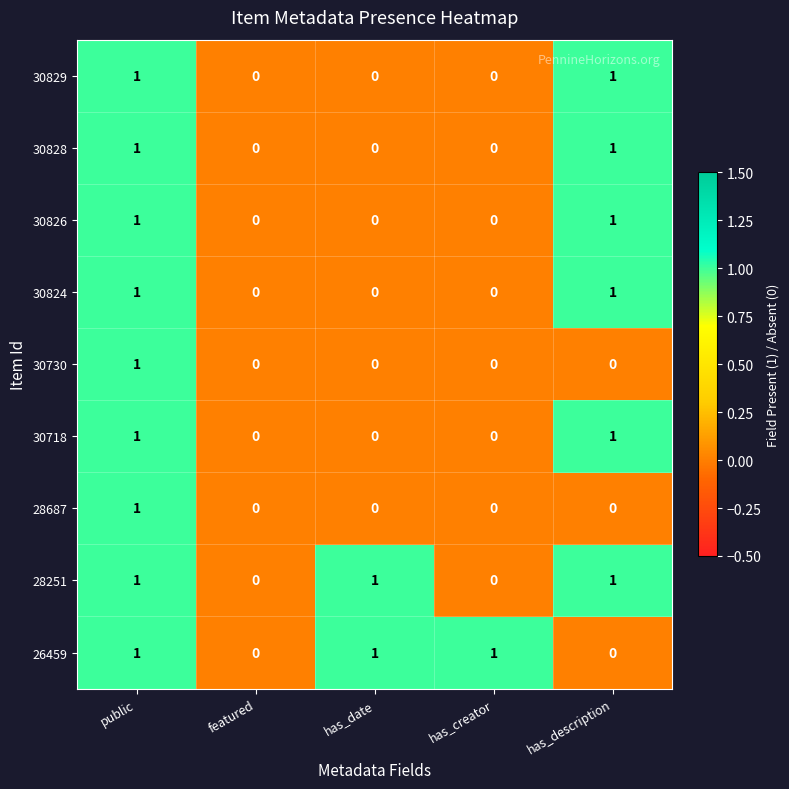

What is the greatest value displayed?

1